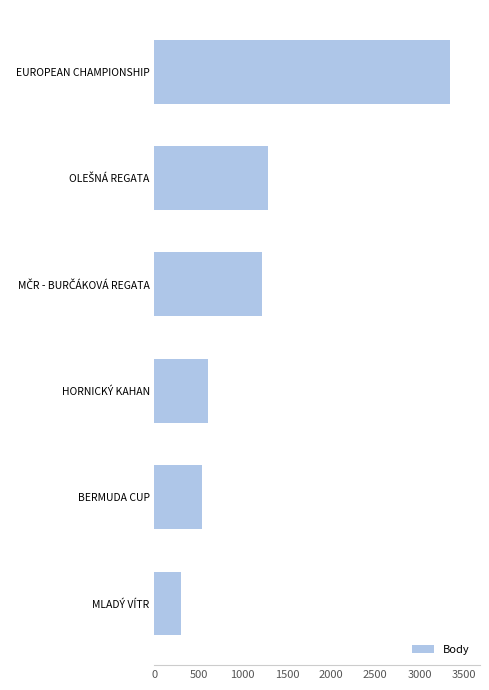

Count the number of data series in this chart.

1